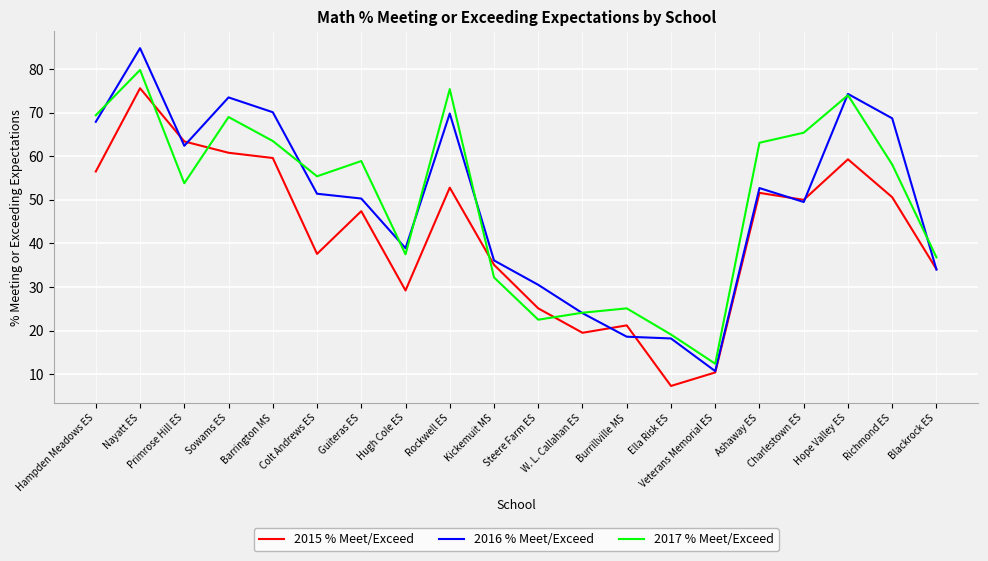

Which category has the lowest value in the 2017 % Meet/Exceed series?

Veterans Memorial ES